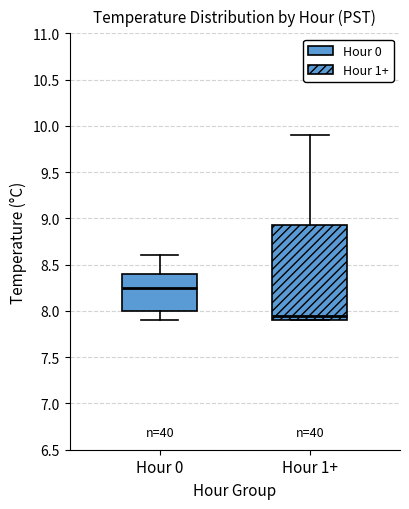

Comparing the boxes themselves (not the whiskers), which one is the tallest?

Hour 1+